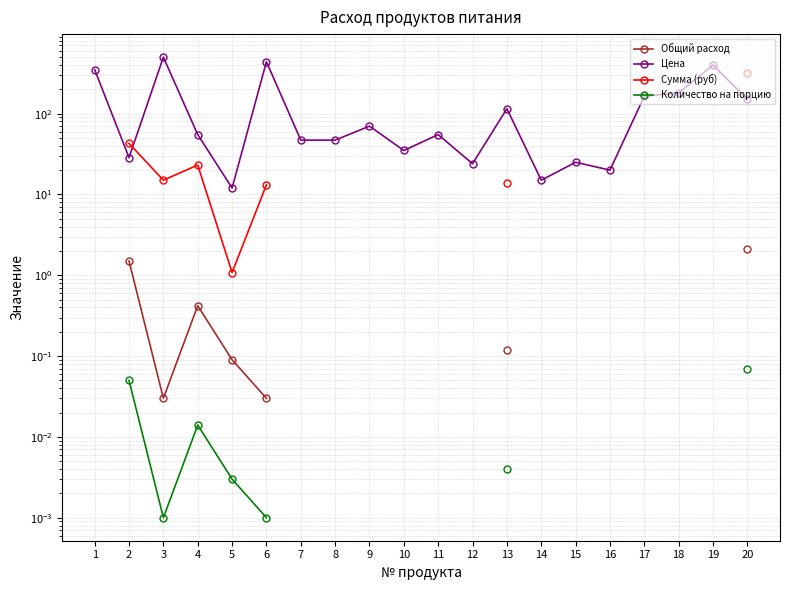

What is the lowest value of the Цена series?

12.0